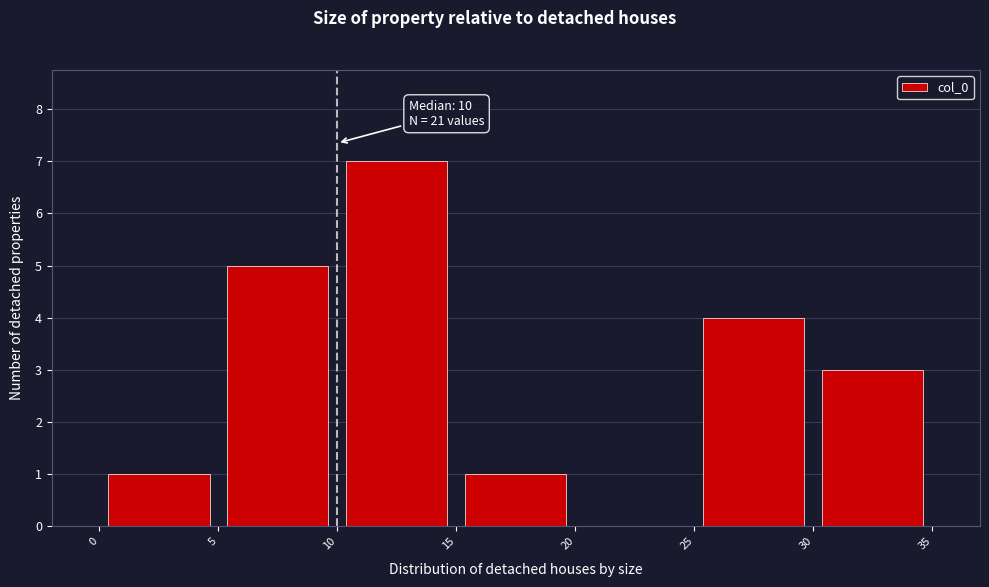

Over which range of the x-axis is the bar tallest?

10 to 15